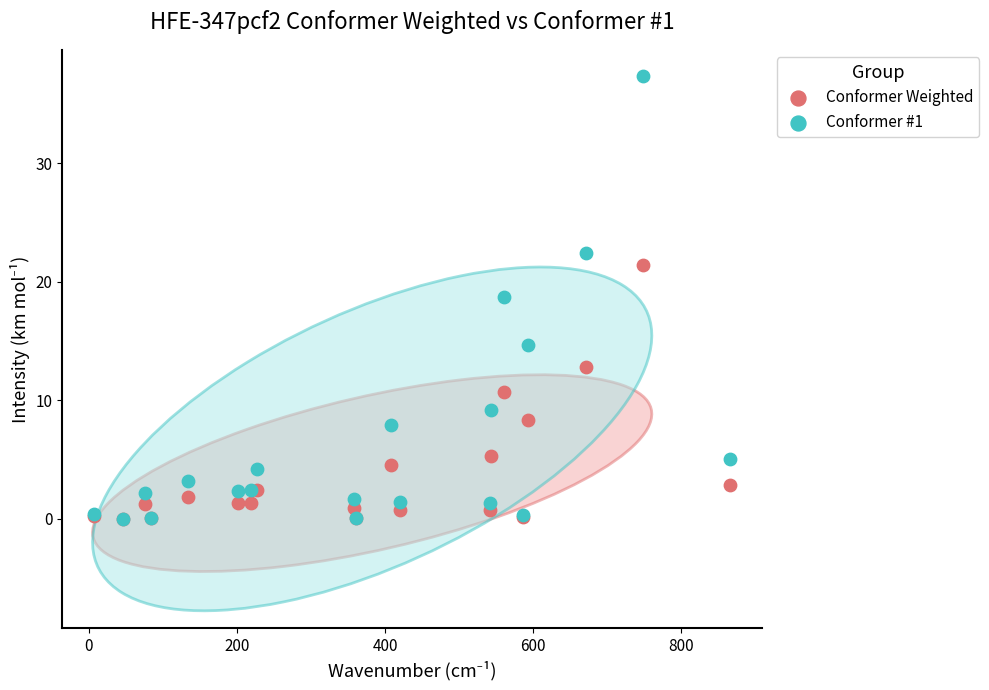

Across all series, what Y value is closest to 18?

18.7